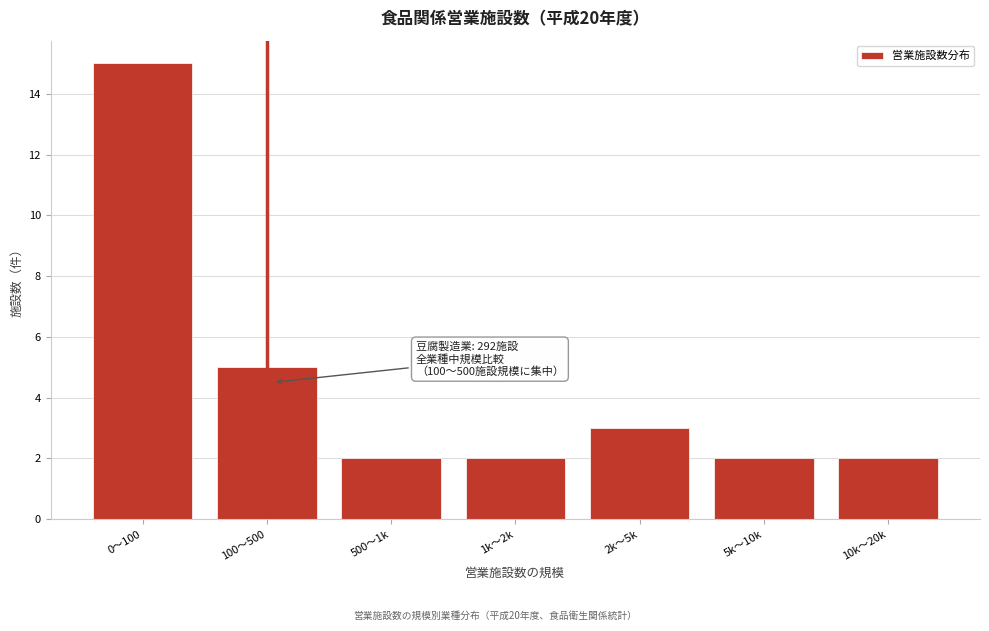

Reading right to left, list all the values displayed in this chart.

2	2	3	2	2	5	15